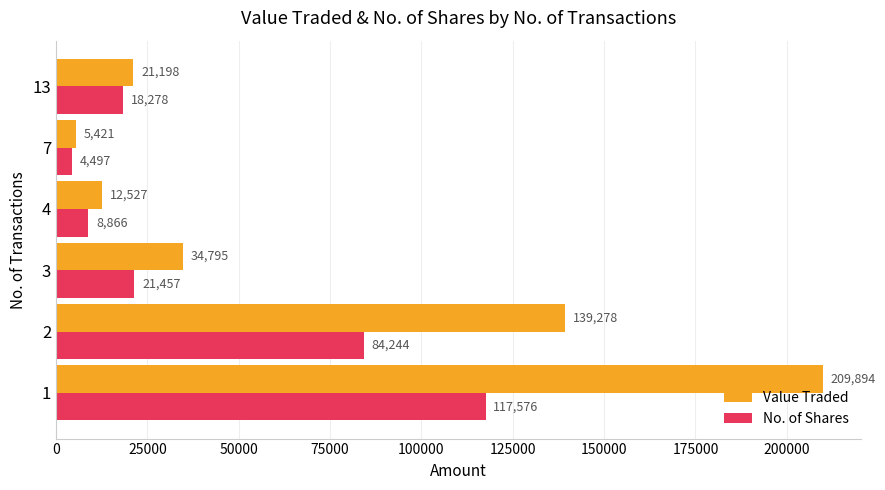

How many data points in Value Traded are less than 34795?

3